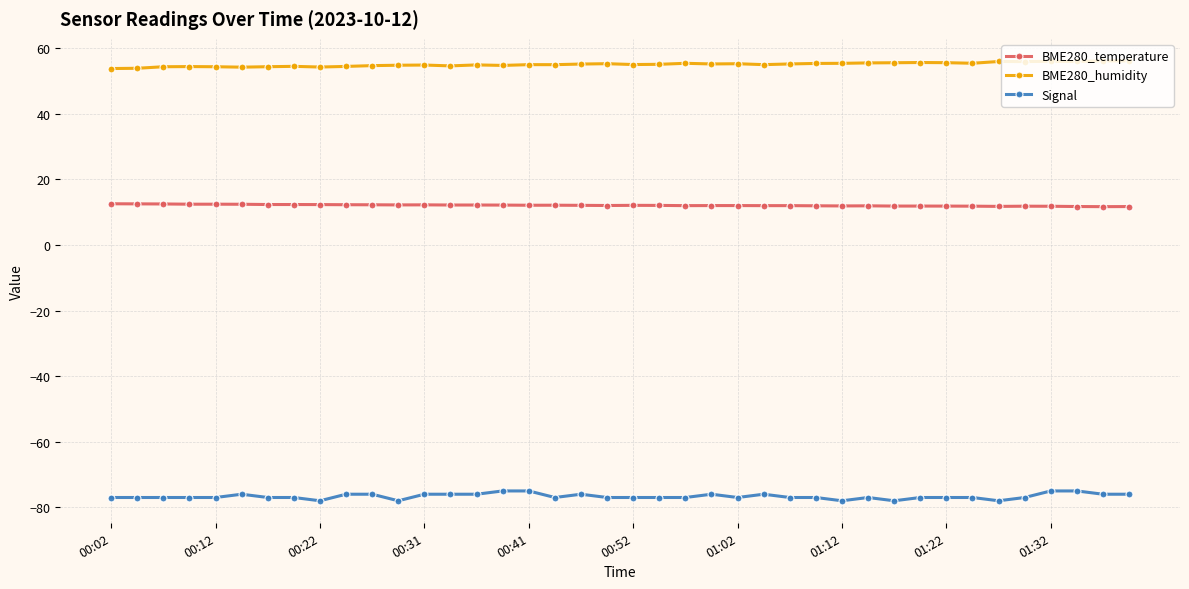

What is the smallest value displayed?

-78.0